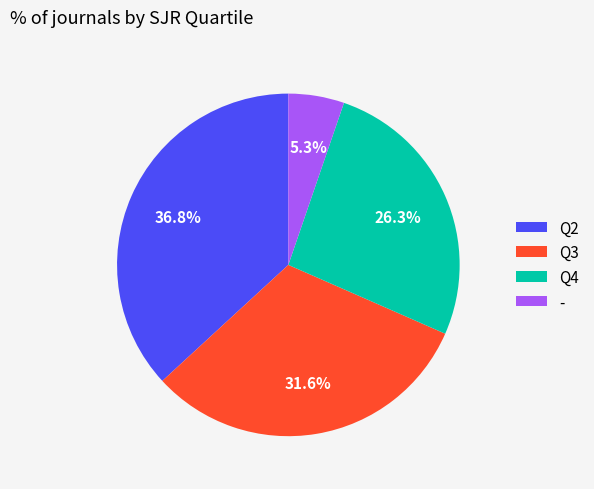

What is the smallest slice in the pie chart?

-